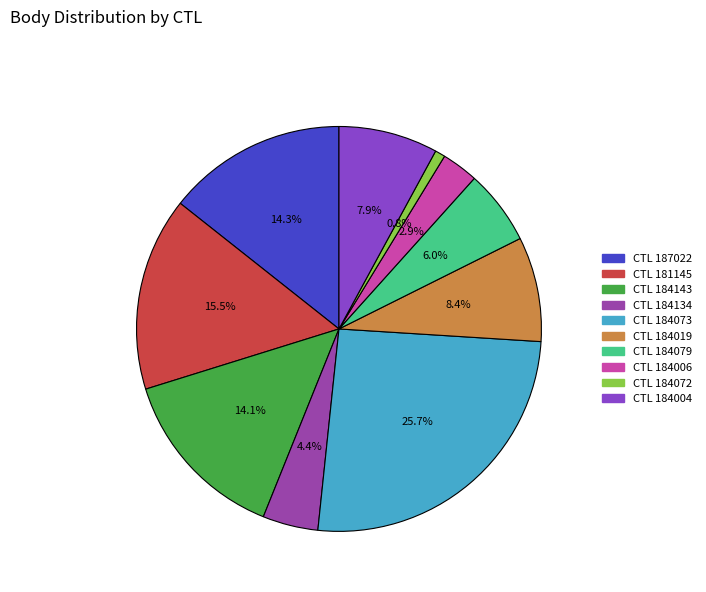

How many slices are in this pie chart?

10